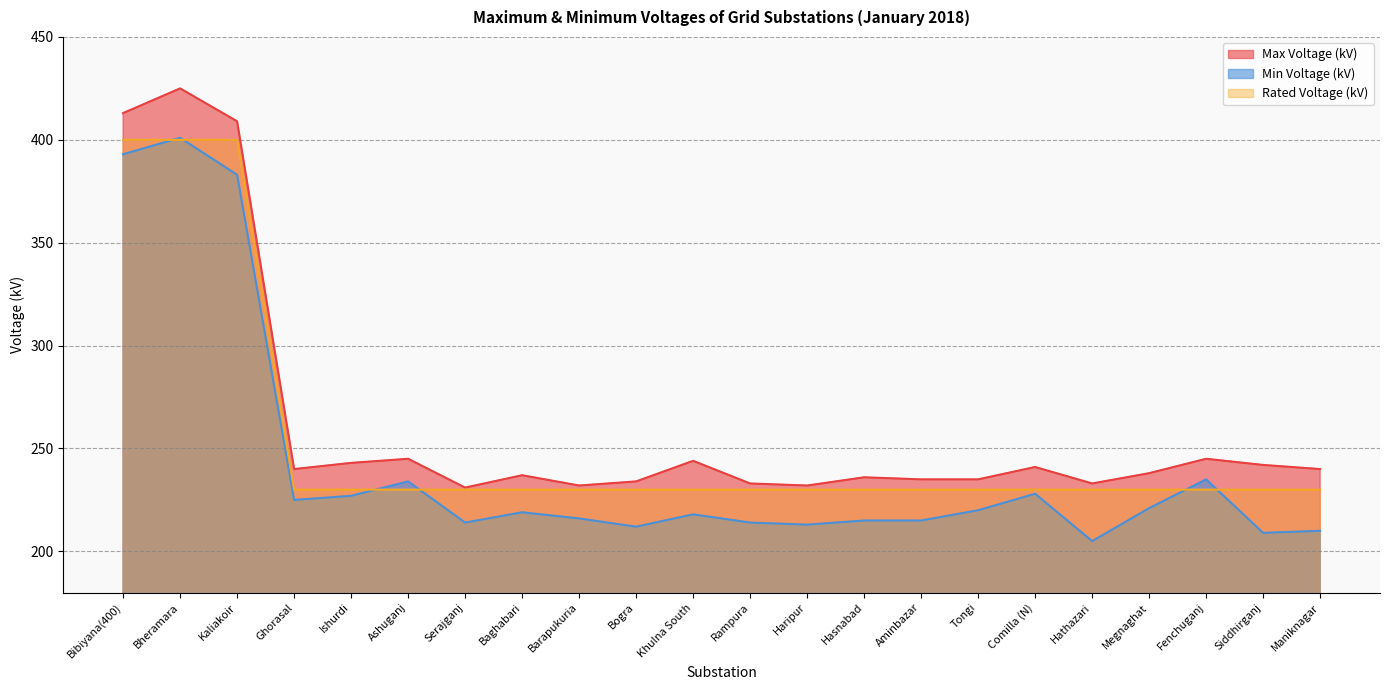

Which category has the highest value across all series?

Bheramara